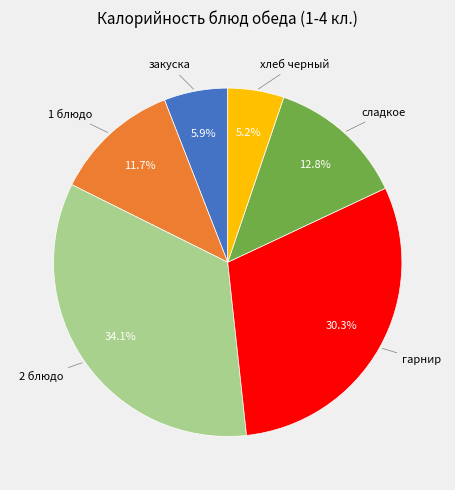

What is the ratio of the value at 2 блюдо to the value at гарнир?

1.1